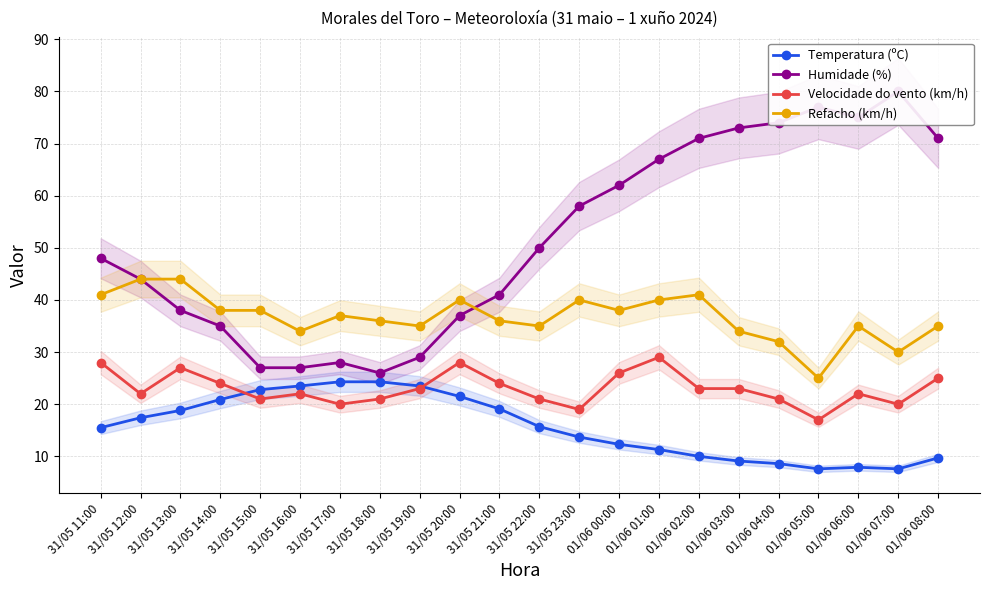

What is the value of the Velocidade do vento (km/h) point at the 14th from the left?

26.0